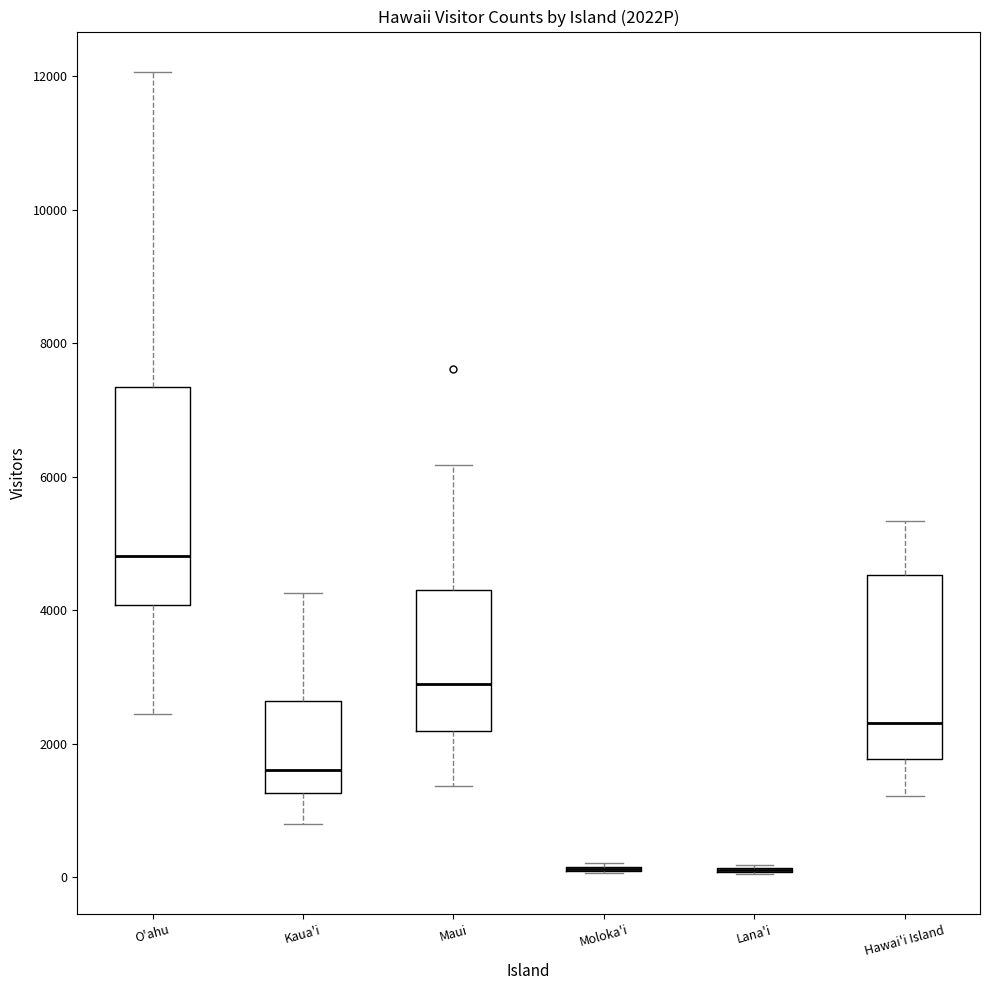

Reading left to right, transcribe this box plot: for each box, give where its median line is, the range the box spans, and where its two whiskers end, as read against the y-axis. The values are not printed on the chart, so give them approximately, as read against the axis.

O'ahu: median 4800, box 4000 to 7400, whiskers 2400 to 12000
Kaua'i: median 1600, box 1200 to 2600, whiskers 800 to 4200
Maui: median 2800, box 2200 to 4400, whiskers 1400 to 6200
Moloka'i: box collapsed to a line at 200, whiskers 0 to 200
Lana'i: box collapsed to a line at 200, whiskers 0 to 200
Hawai'i Island: median 2400, box 1800 to 4600, whiskers 1200 to 5400